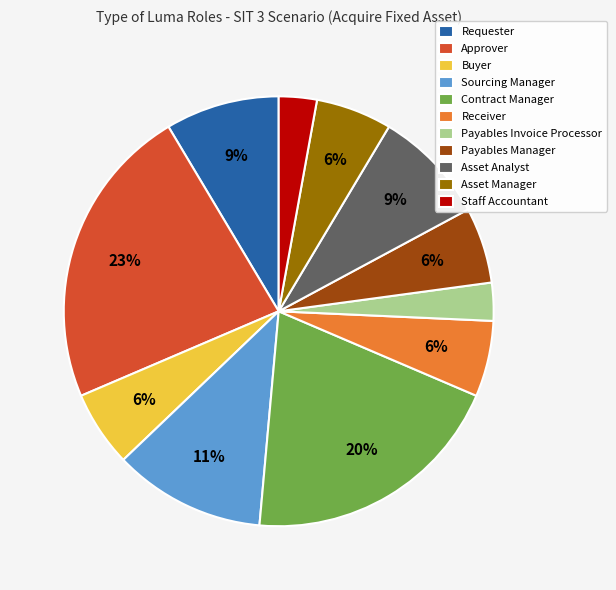

Which has a higher value, Sourcing Manager or Payables Manager?

Sourcing Manager